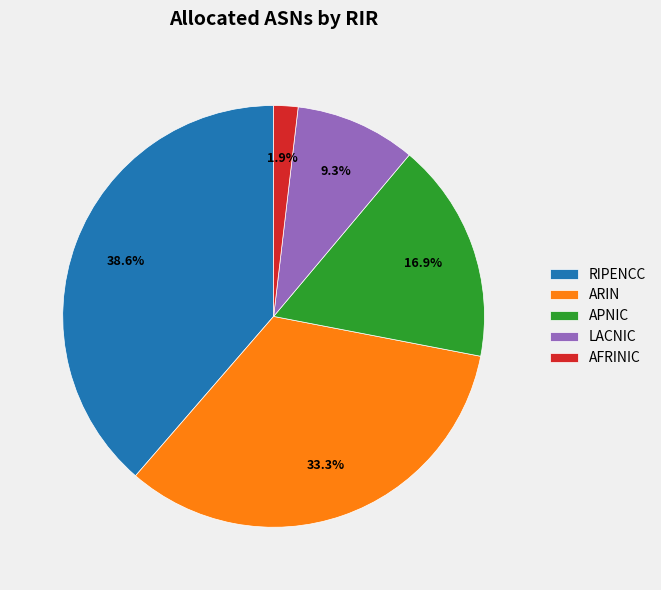

What portion of the pie excludes LACNIC?

90.7%